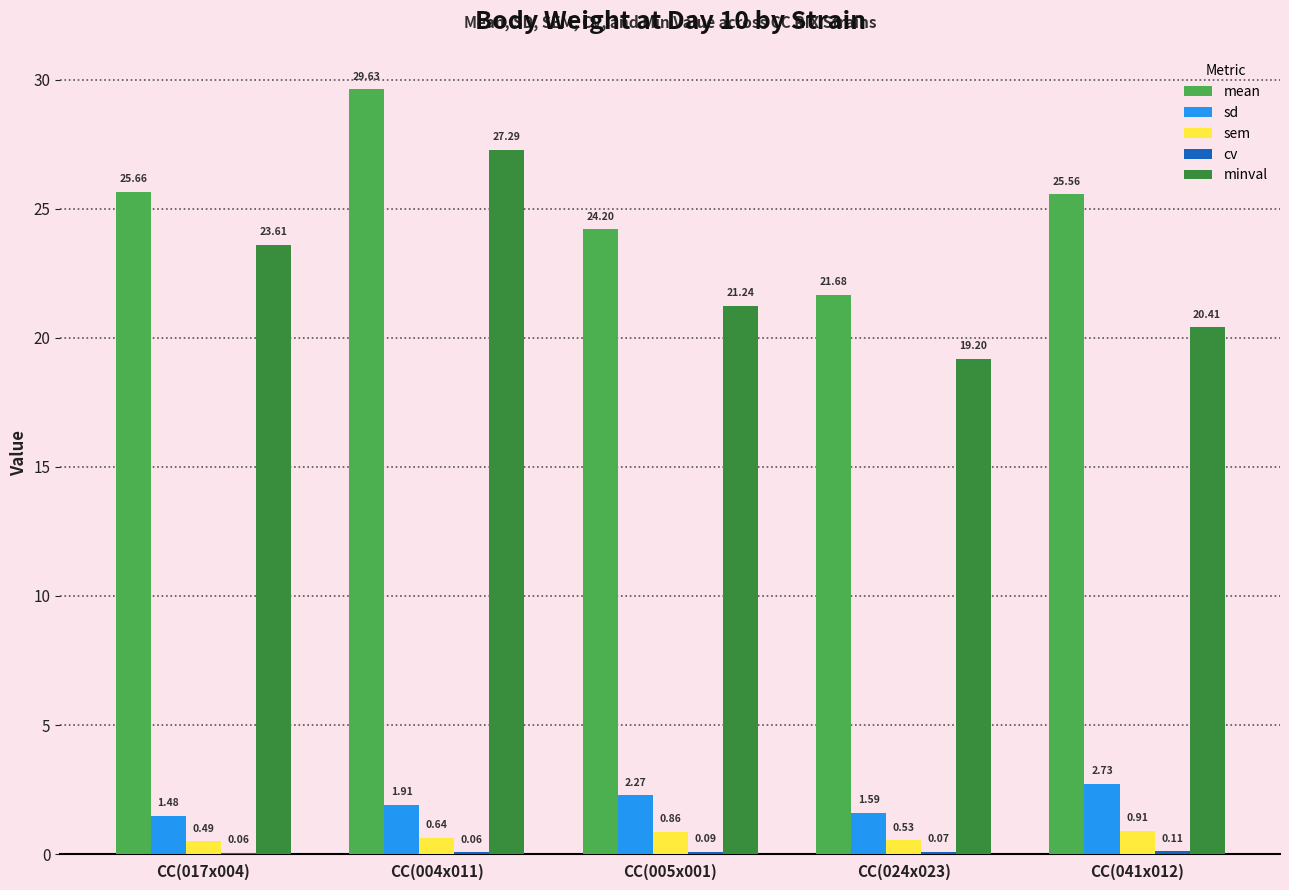

What is the sum of all sd values?

10.0